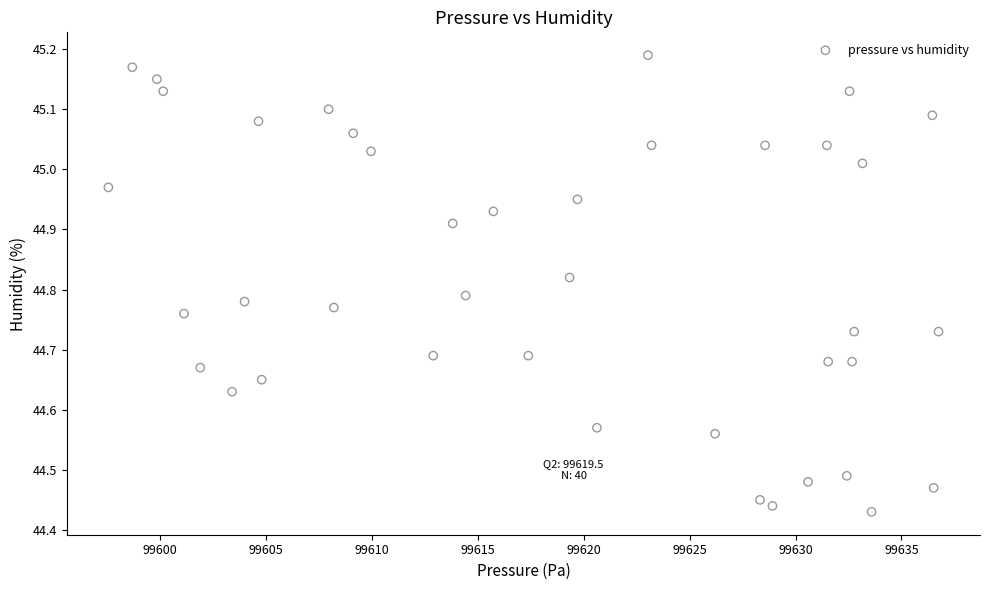

What is the range of X values (max minus min)?

39.2